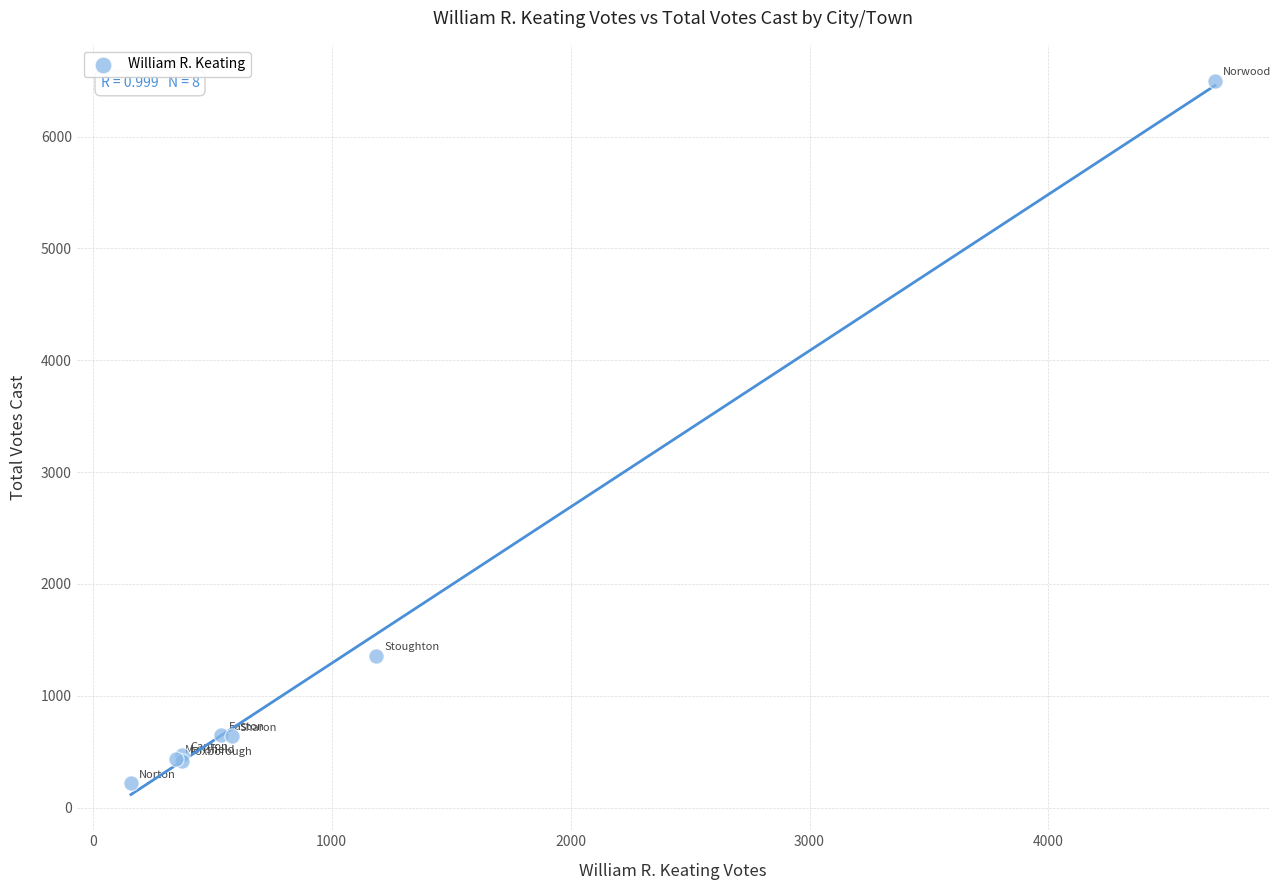

What Y value in the scatter plot is closest to 3359?

1358